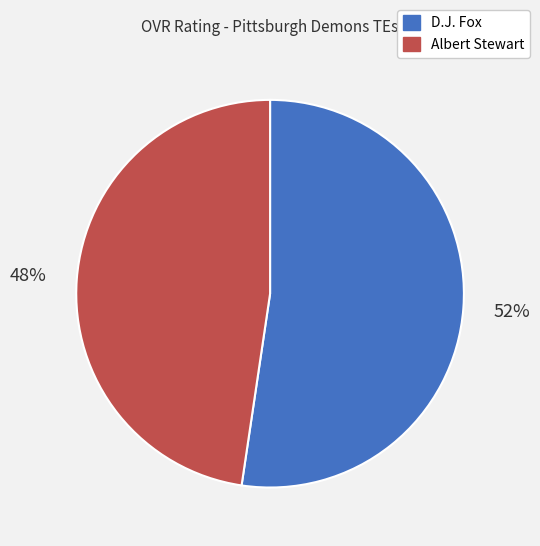

Combined, do Albert Stewart and D.J. Fox account for over 50%?

Yes